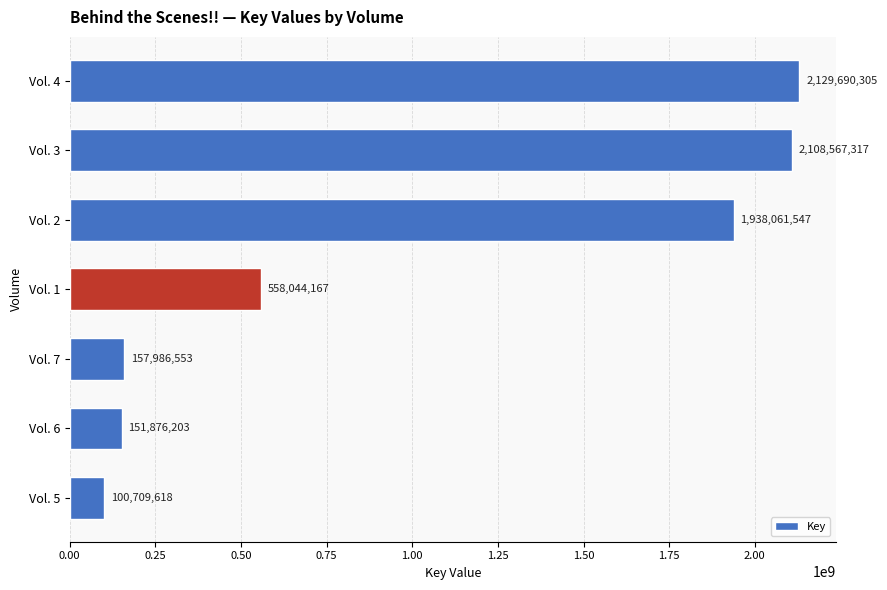

What is the average value?

1020705101